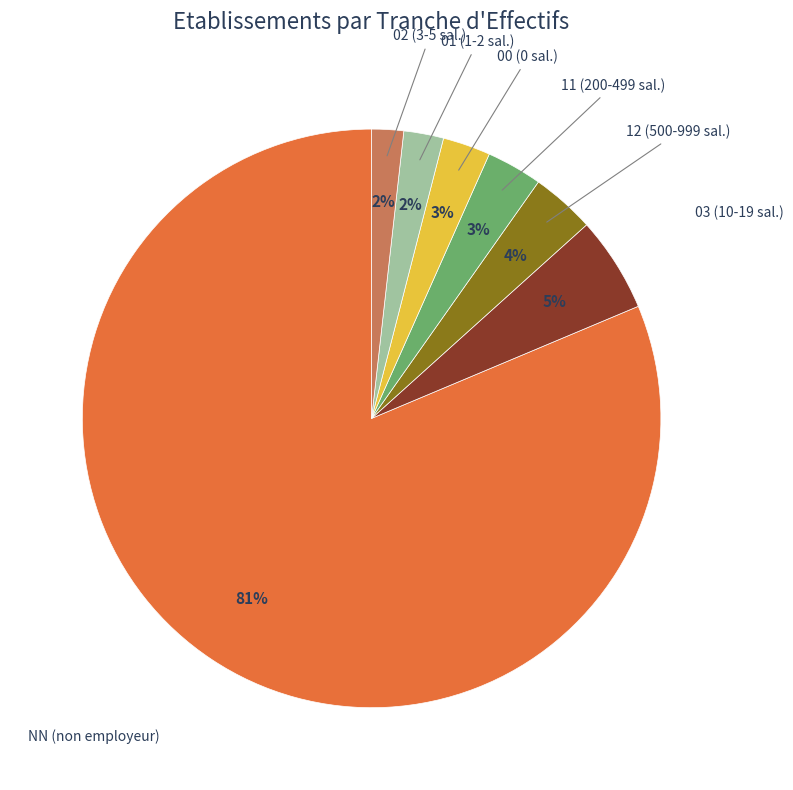

What is the largest slice in the pie chart?

NN